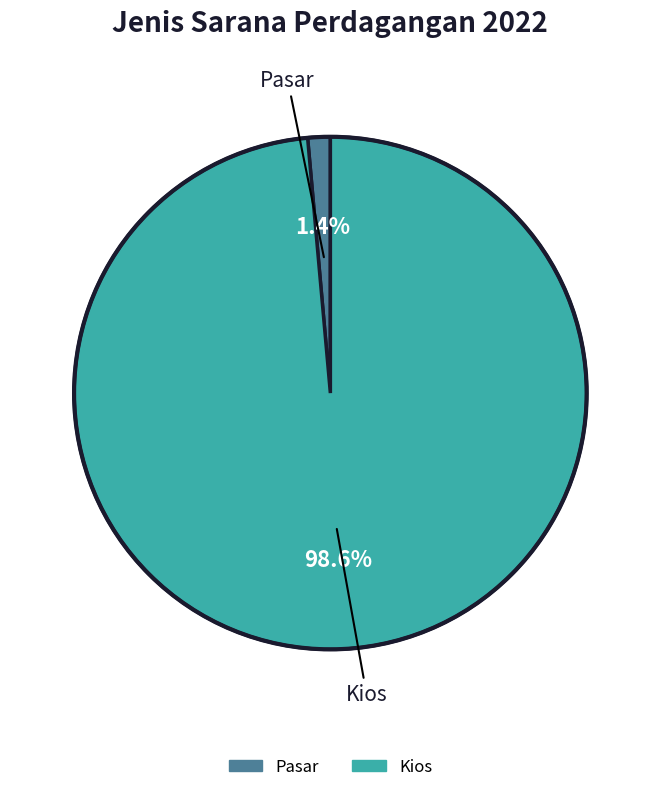

How many segments does this pie chart have?

2